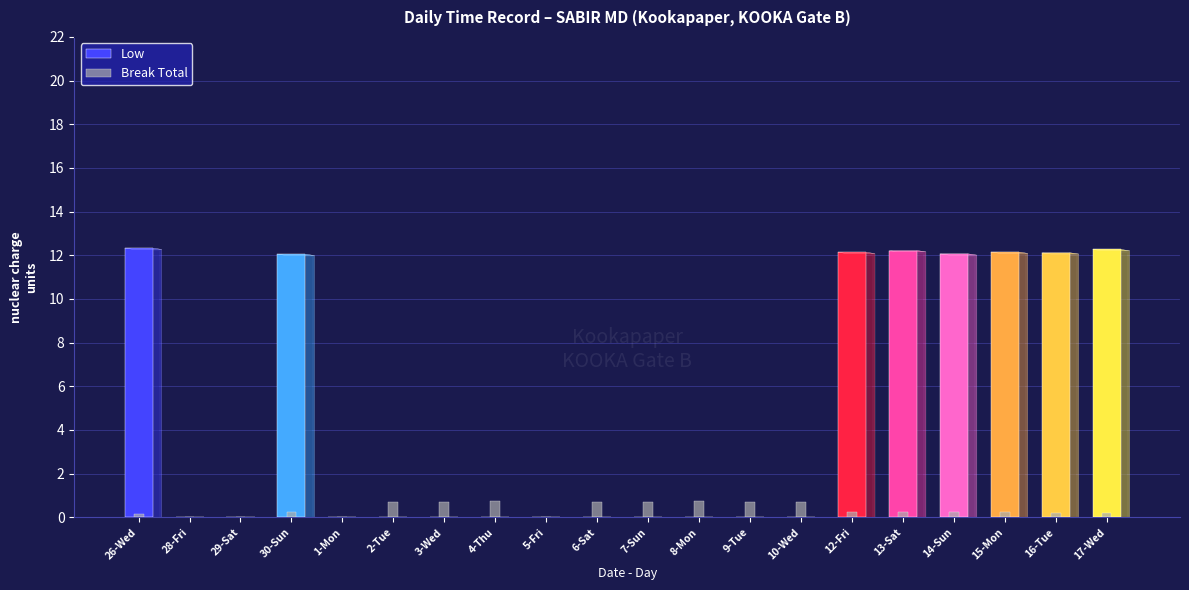

What is the label of the 13th bar from the left?

9-Tue